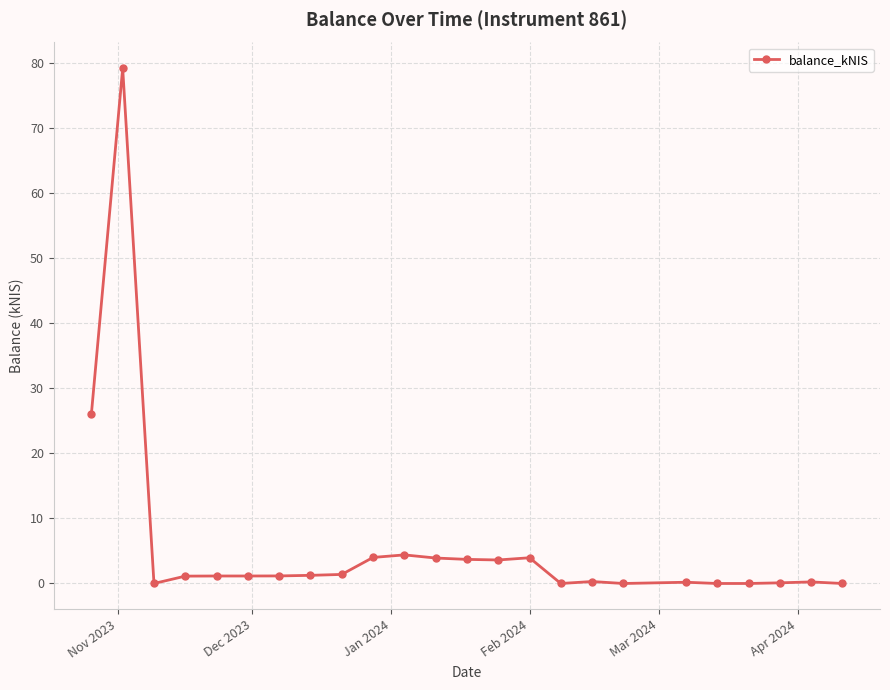

How many data points does each series have?

24